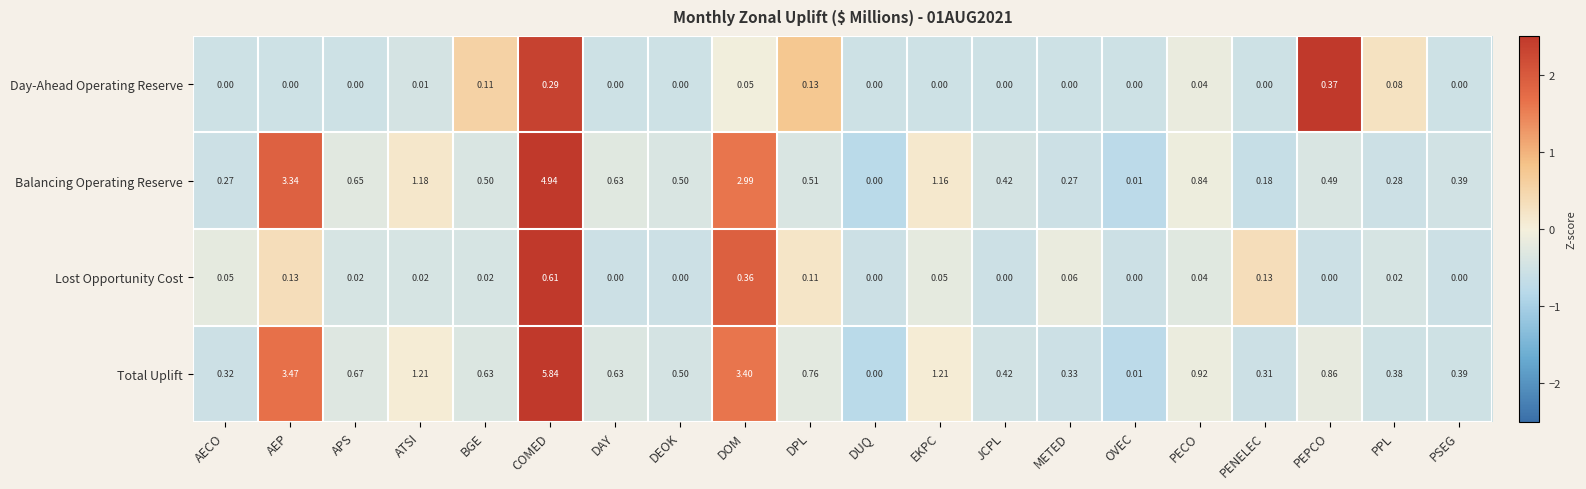

Rank the series by their maximum value, from highest to lowest.

Total Uplift, Balancing Operating Reserve, Lost Opportunity Cost, Day-Ahead Operating Reserve